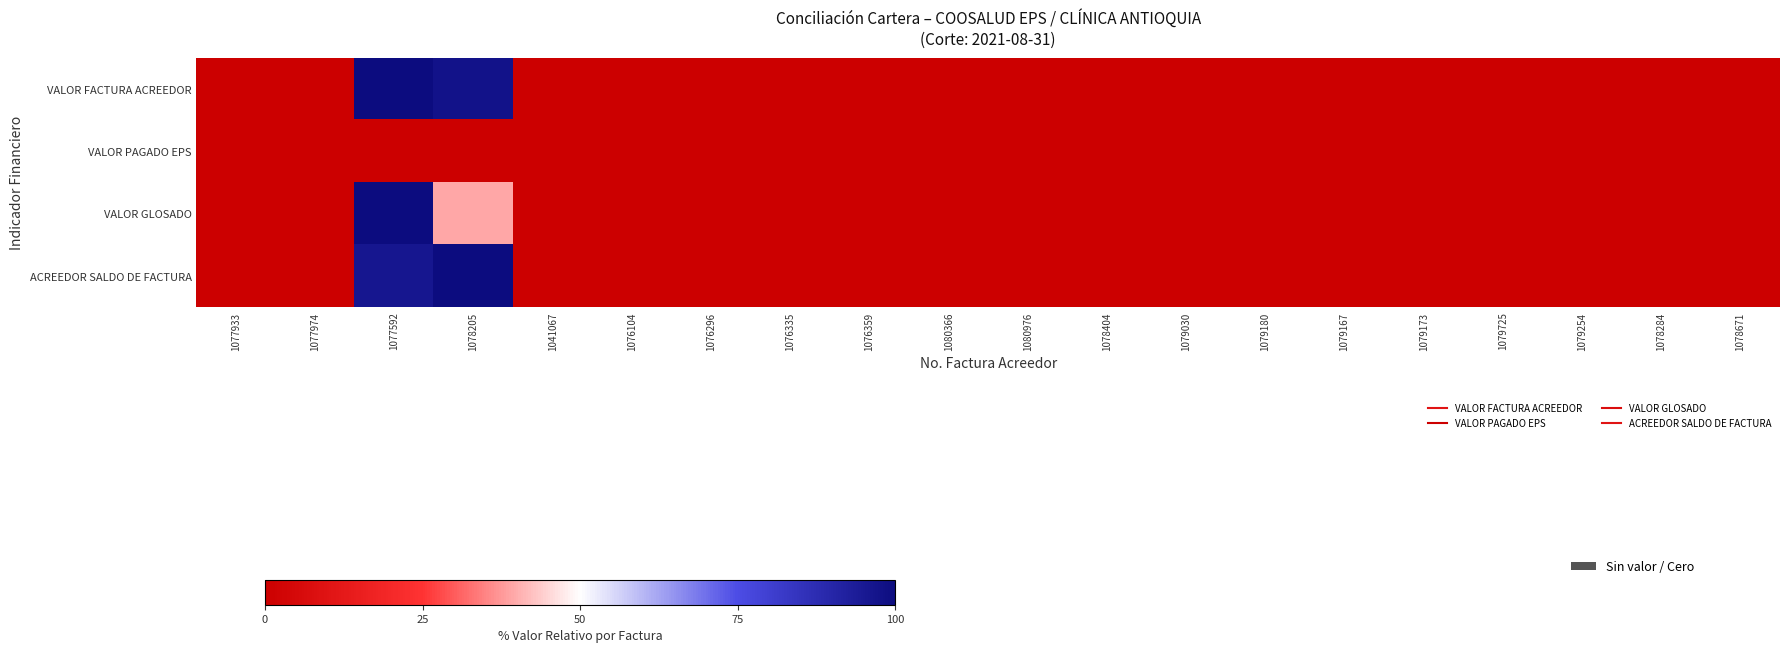

Rank the series at 1078284 from highest to lowest value.

ACREEDOR SALDO DE FACTURA, VALOR FACTURA ACREEDOR, VALOR GLOSADO, VALOR PAGADO EPS